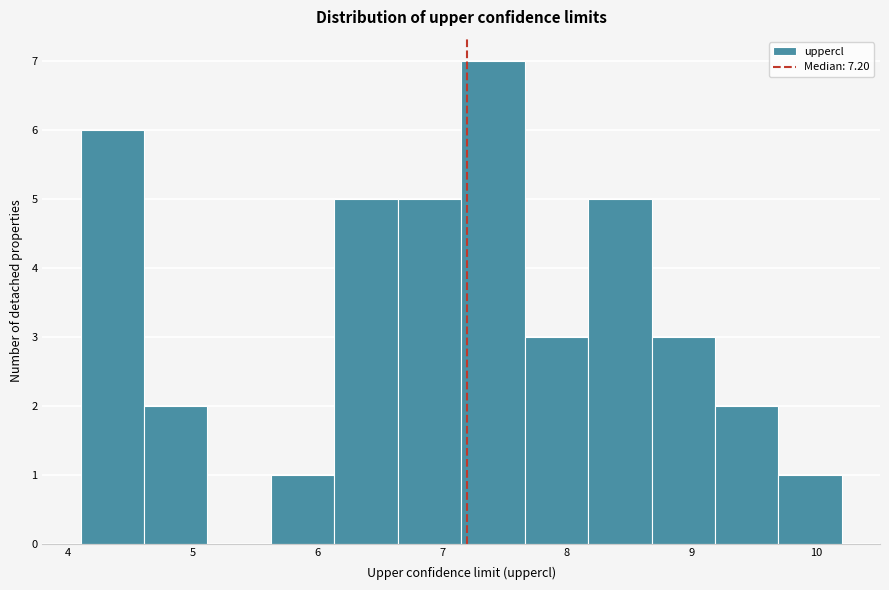

Reading left to right, transcribe this chart: for each bar, give the range it covers on the x-axis and its height. Neither the bar edges nor the heights are printed on the chart, so give them approximately, as read against the axes.

4.1 to 4.6: 6
4.6 to 5.1: 2
5.1 to 5.6: 0
5.6 to 6.1: 1
6.1 to 6.6: 5
6.6 to 7.2: 5
7.2 to 7.7: 7
7.7 to 8.2: 3
8.2 to 8.7: 5
8.7 to 9.2: 3
9.2 to 9.7: 2
9.7 to 10.2: 1